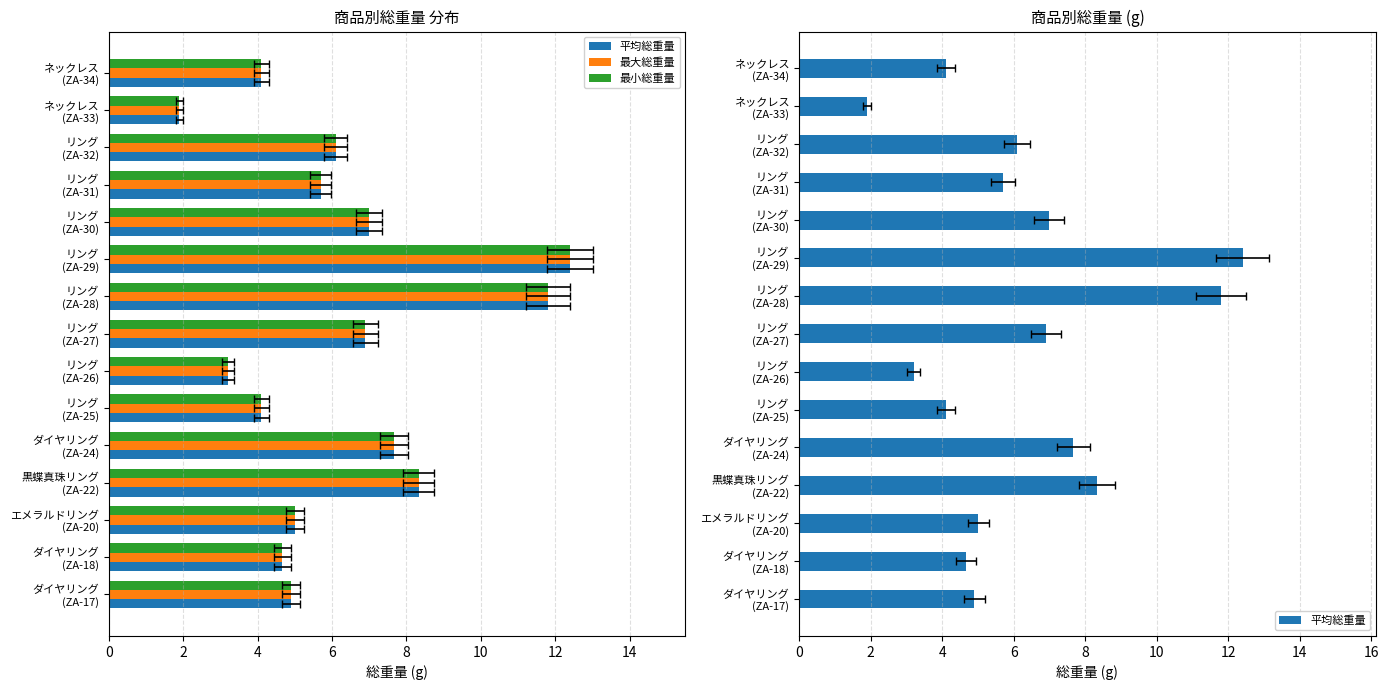

What is the sum of all 最大総重量 values?

93.8